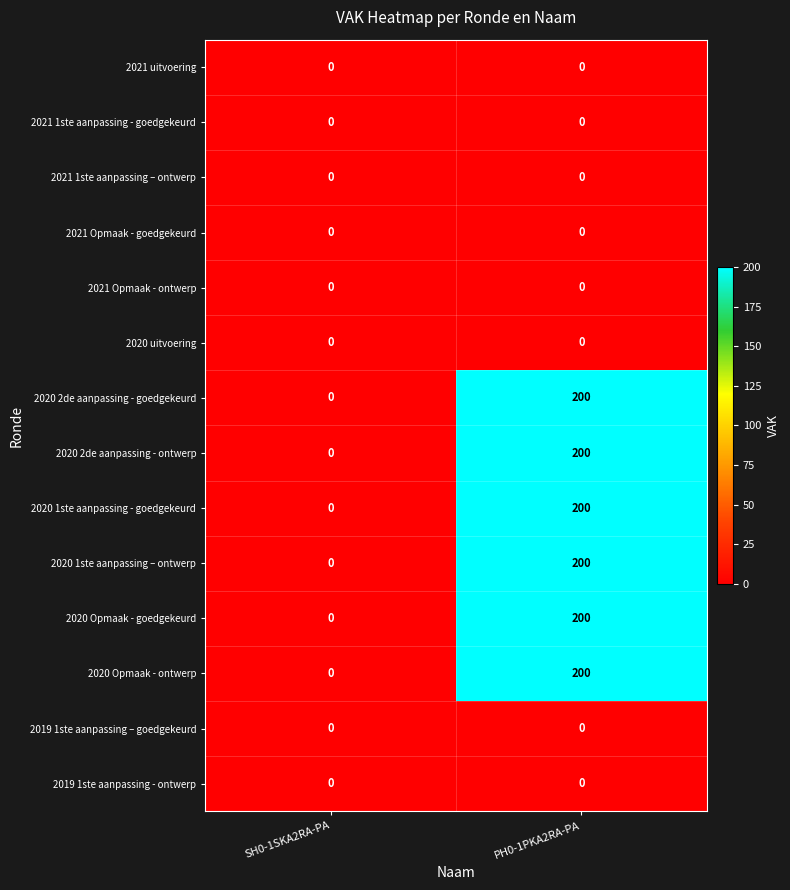

What is the sum of the 2020 1ste aanpassing – ontwerp values at SH0-1SKA2RA-PA and PH0-1PKA2RA-PA?

200